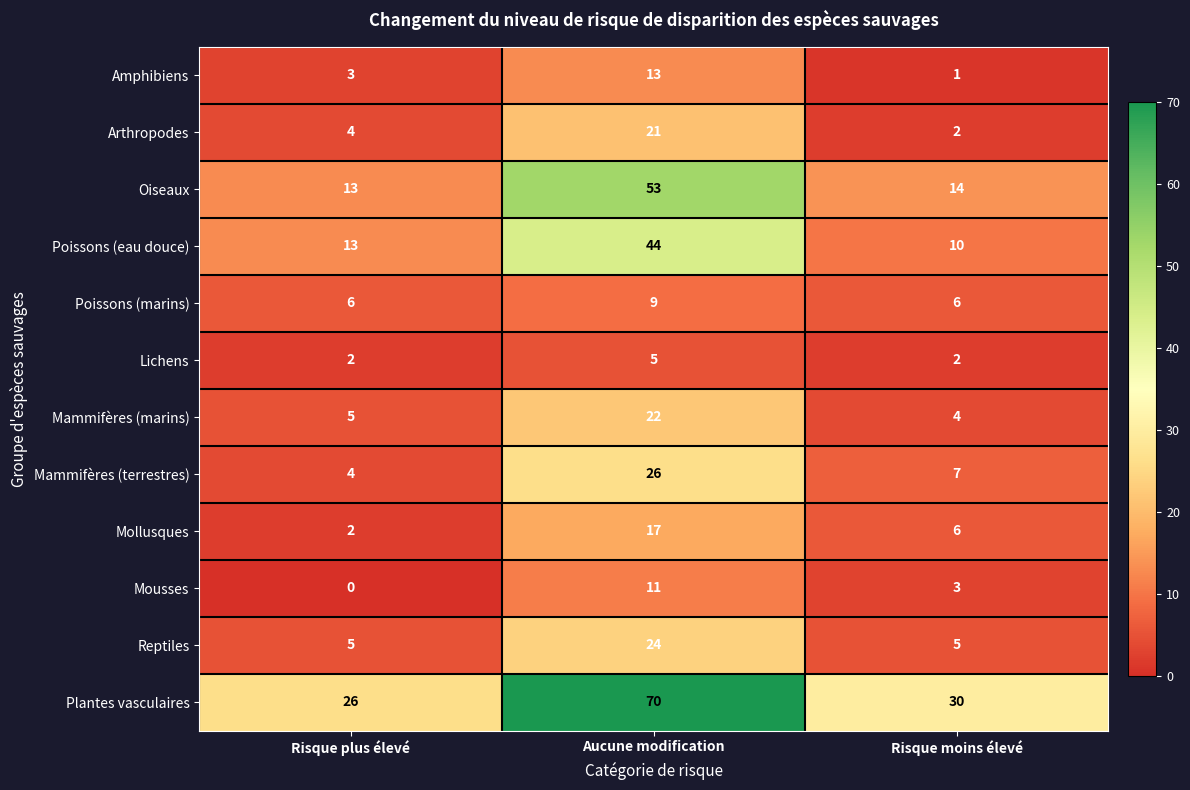

Is it true that Lichens equals 2 at Risque moins élevé?

True